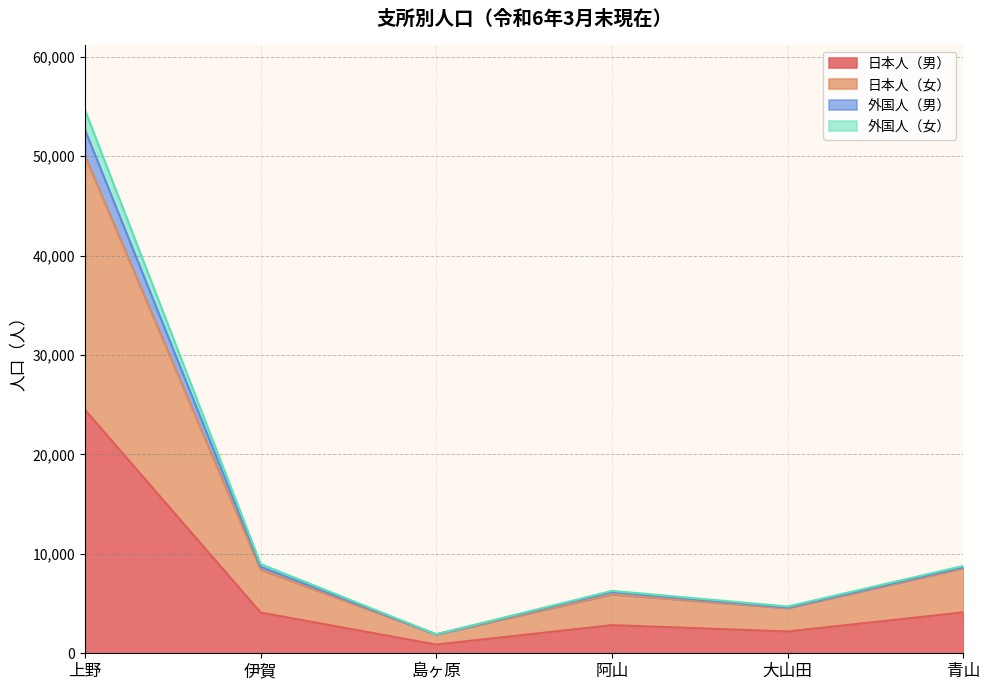

At which category is the sum across all series the highest?

上野